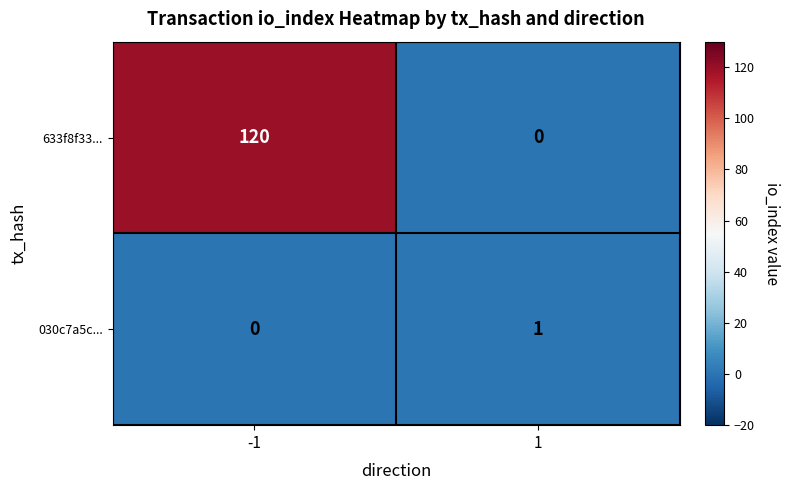

Reading right to left, extract all data points from this chart.

633f8f33...: 1=0	-1=120
030c7a5c...: 1=1	-1=0